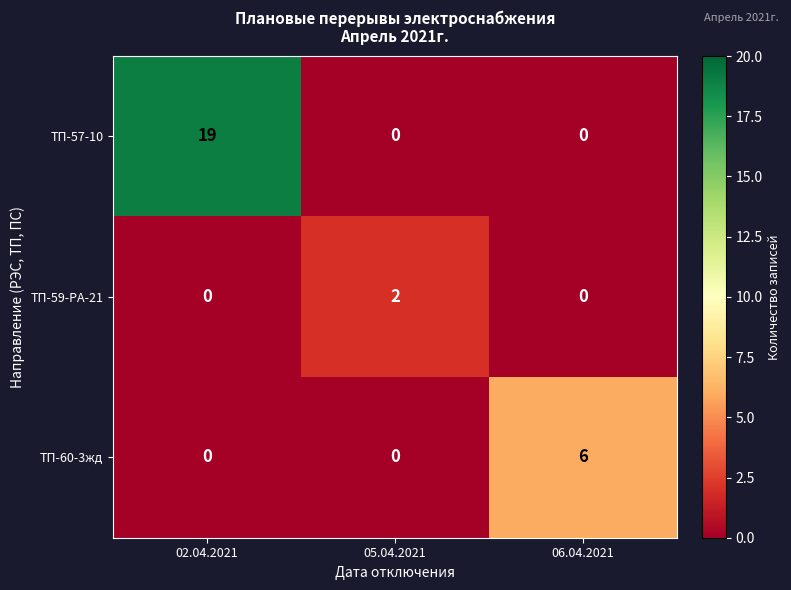

Between 05.04.2021 and 06.04.2021, which series saw the biggest shift?

ТП-60-3жд